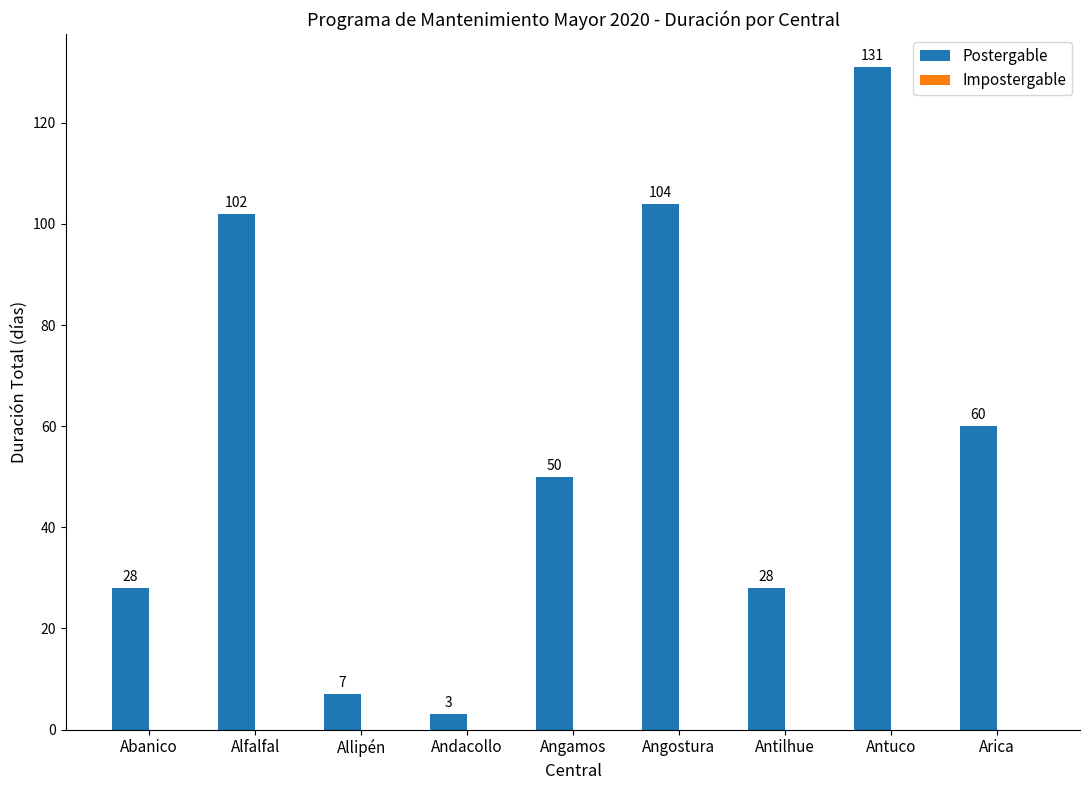

Where is the data nearest to the value 67?

Arica